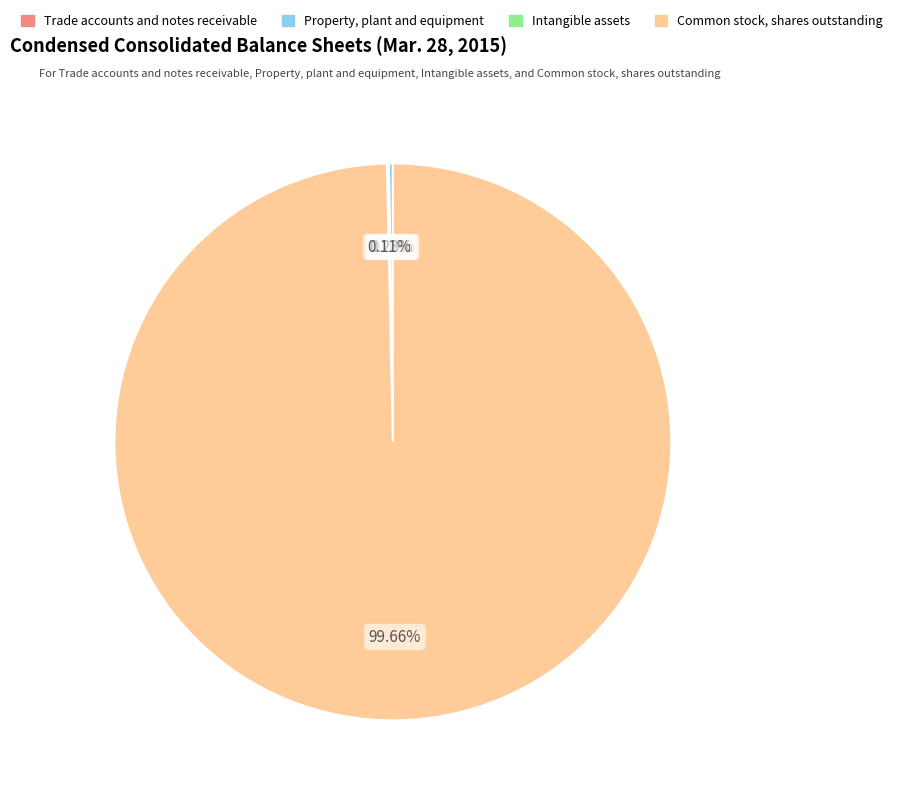

Does any single category account for the majority?

Yes